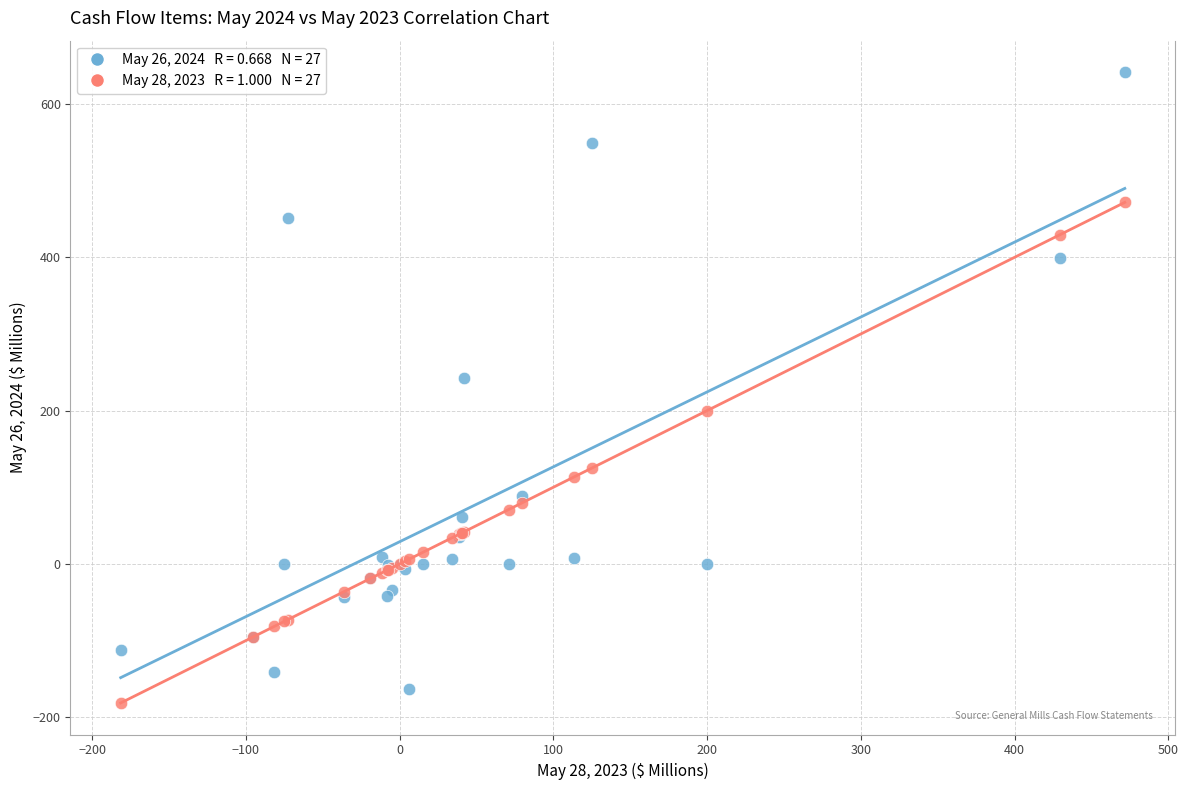

Across all series, what Y value is closest to 230?

242.6